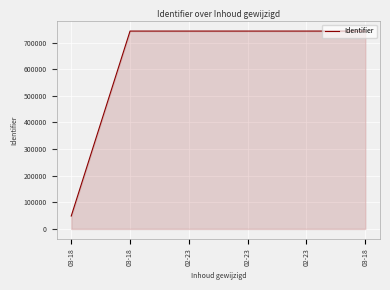

The chart shows a value of 743234 at 02-23. True or false?

True